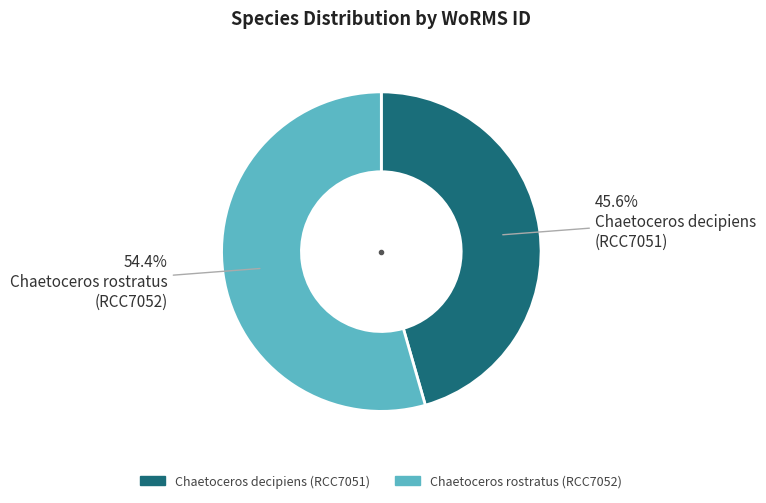

Which slice is the smallest?

Chaetoceros decipiens (RCC7051)